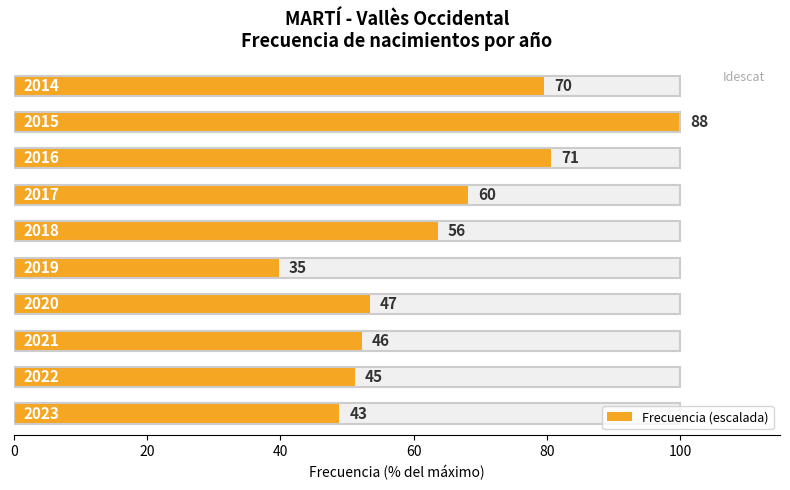

True or false: the data shows 20.2 at 120.

False